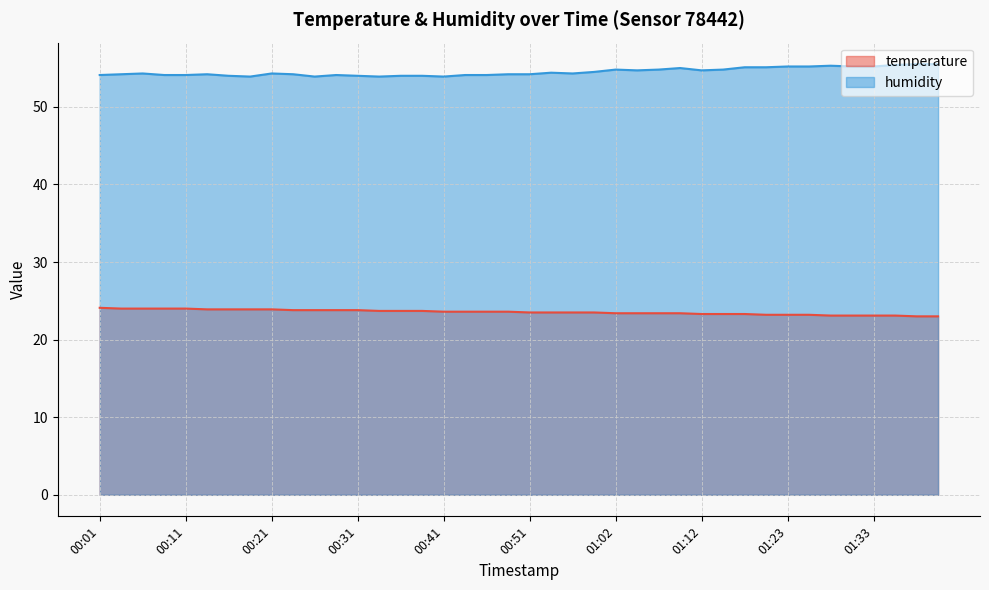

The value of humidity at 01:25 is 34.1. True or false?

False